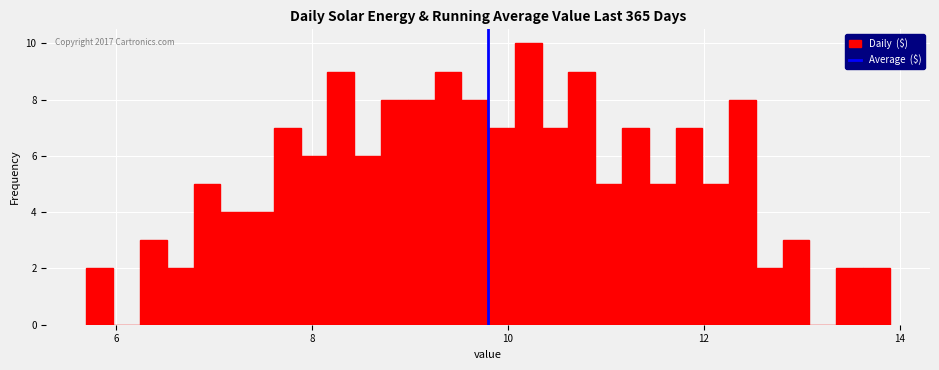

Read against the x-axis, roughly where is the centre of the tallest bar?

10.2